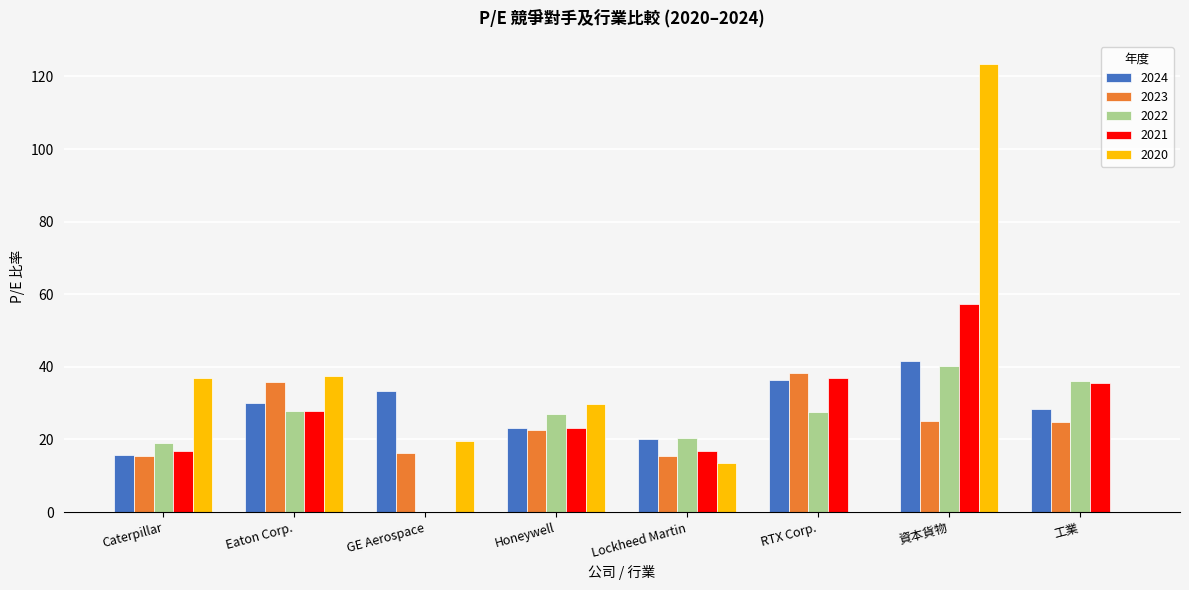

Read the 2023 value at Caterpillar.

15.6